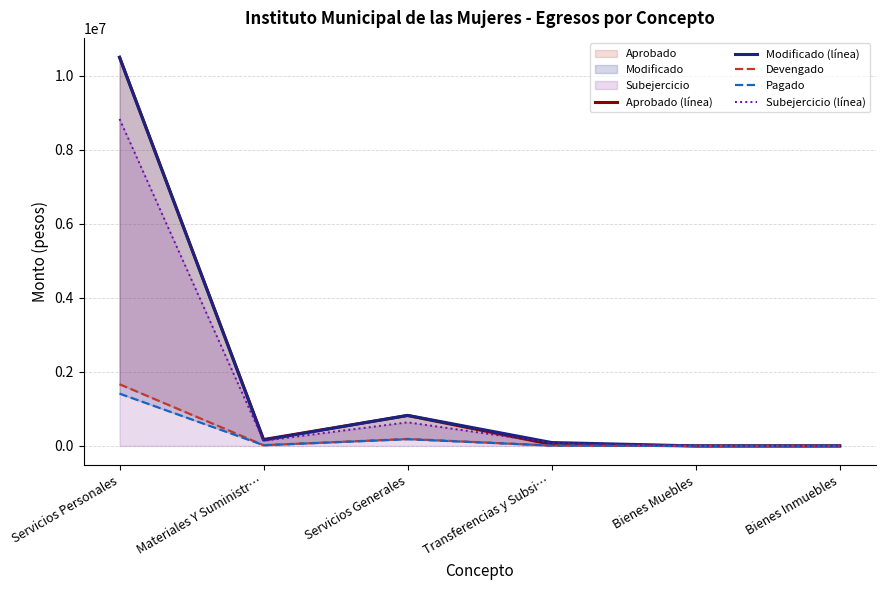

At which category does the chart reach its peak across all series?

Servicios Personales